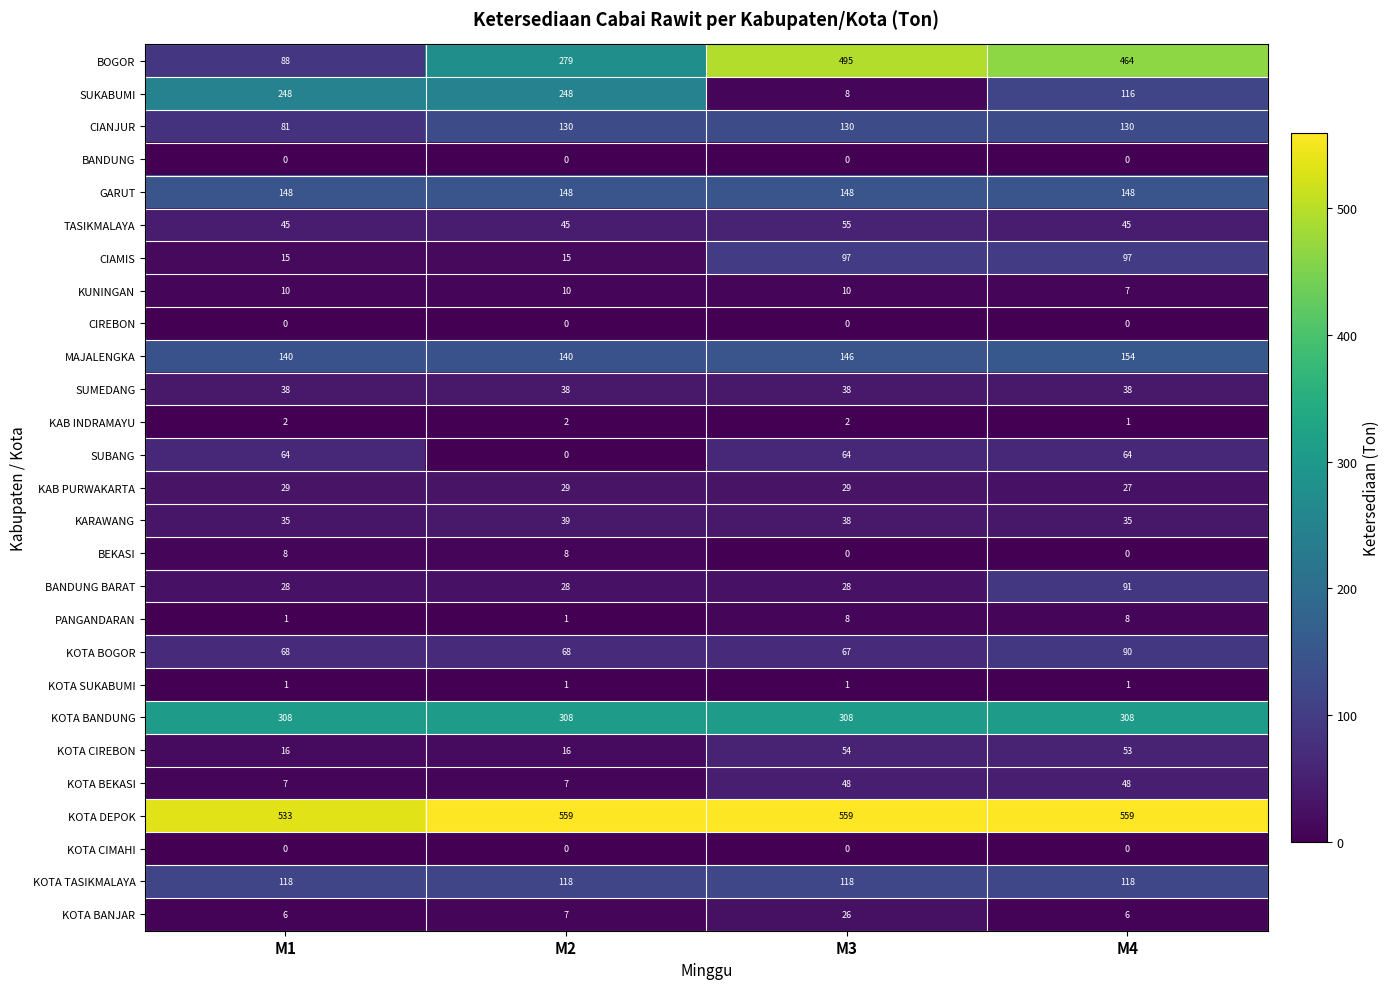

Which category has the highest value in the MAJALENGKA series?

M4